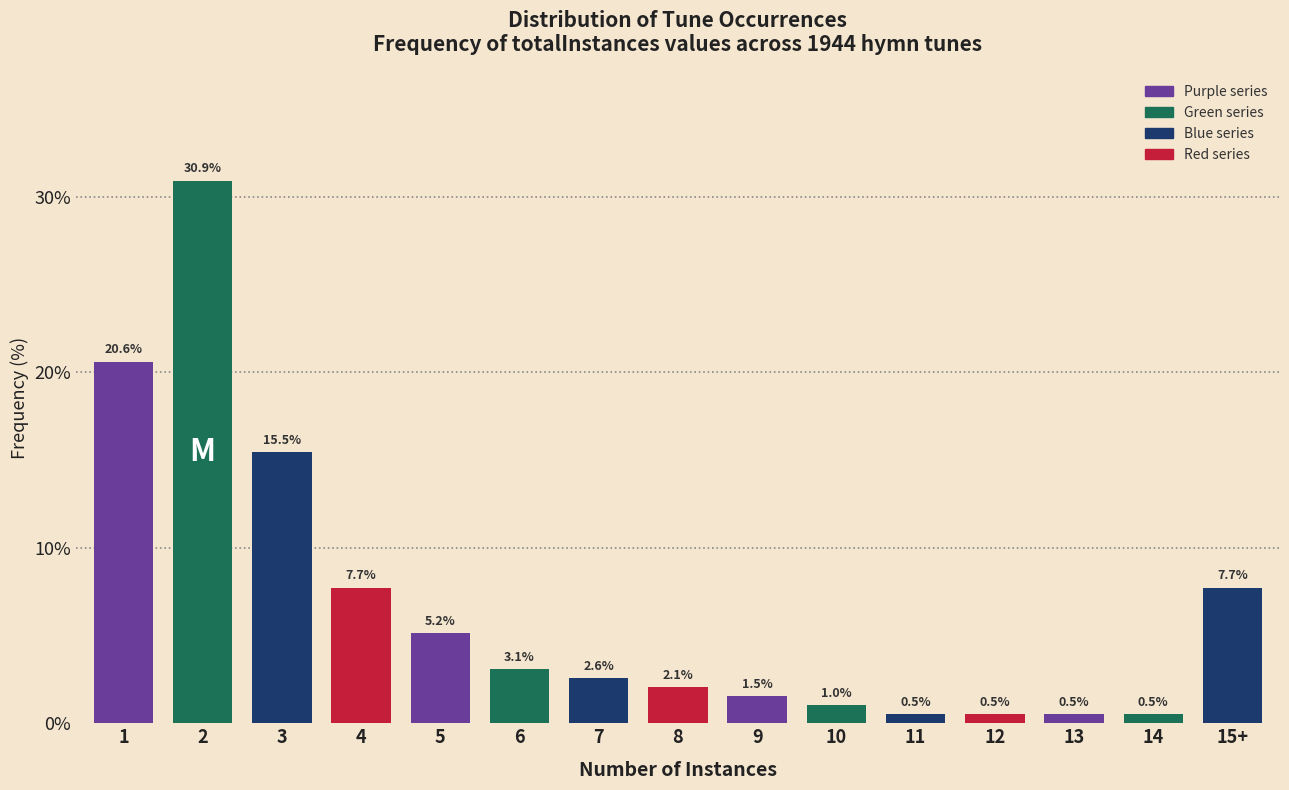

Reading left to right, transcribe all the data shown in this chart.

20.6	30.9	15.5	7.7	5.2	3.1	2.6	2.1	1.5	1.0	0.5	0.5	0.5	0.5	7.7